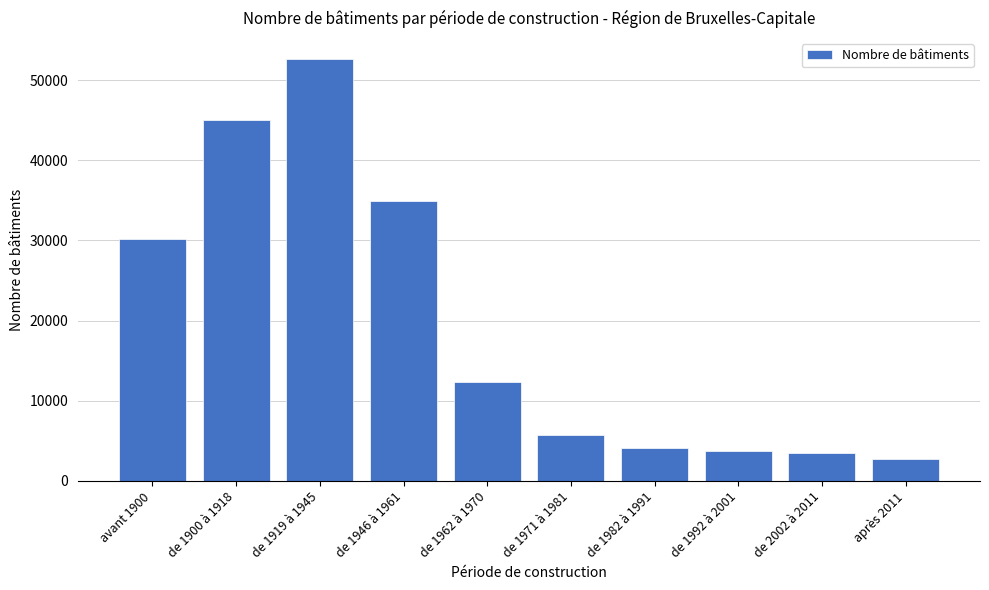

Reading left to right, what are all the values shown in this chart?

avant 1900=30129	de 1900 à 1918=45023	de 1919 à 1945=52624	de 1946 à 1961=34964	de 1962 à 1970=12299	de 1971 à 1981=5731	de 1982 à 1991=4046	de 1992 à 2001=3722	de 2002 à 2011=3408	après 2011=2761